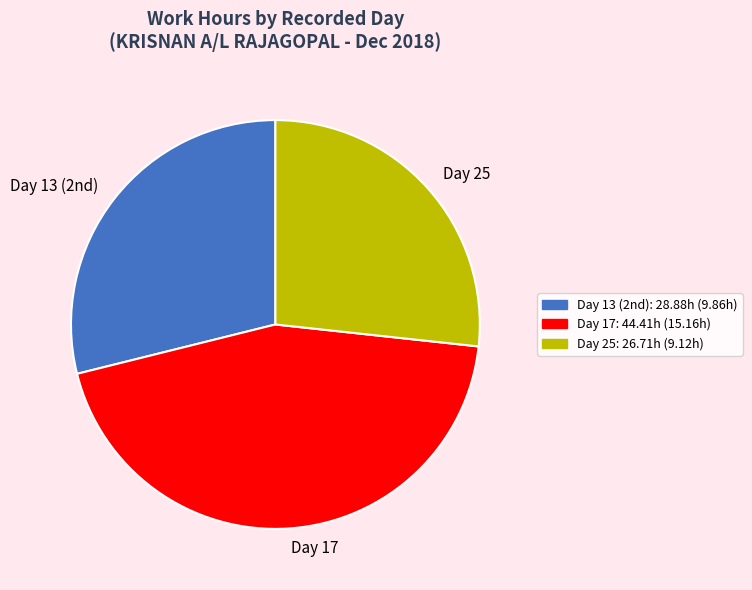

Is there a majority slice in this chart?

No